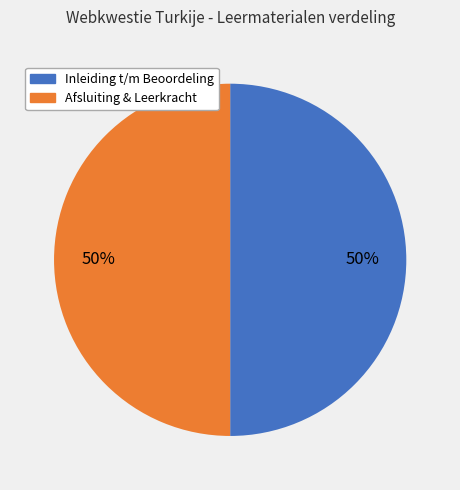

To the nearest percent, what is the average slice percentage?

50%